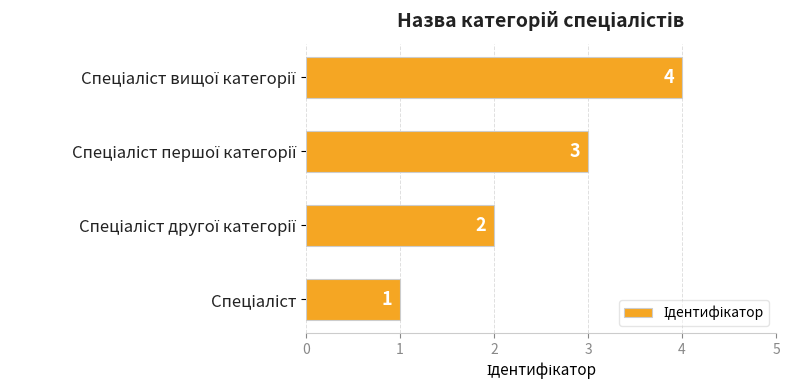

What is the greatest value displayed?

4